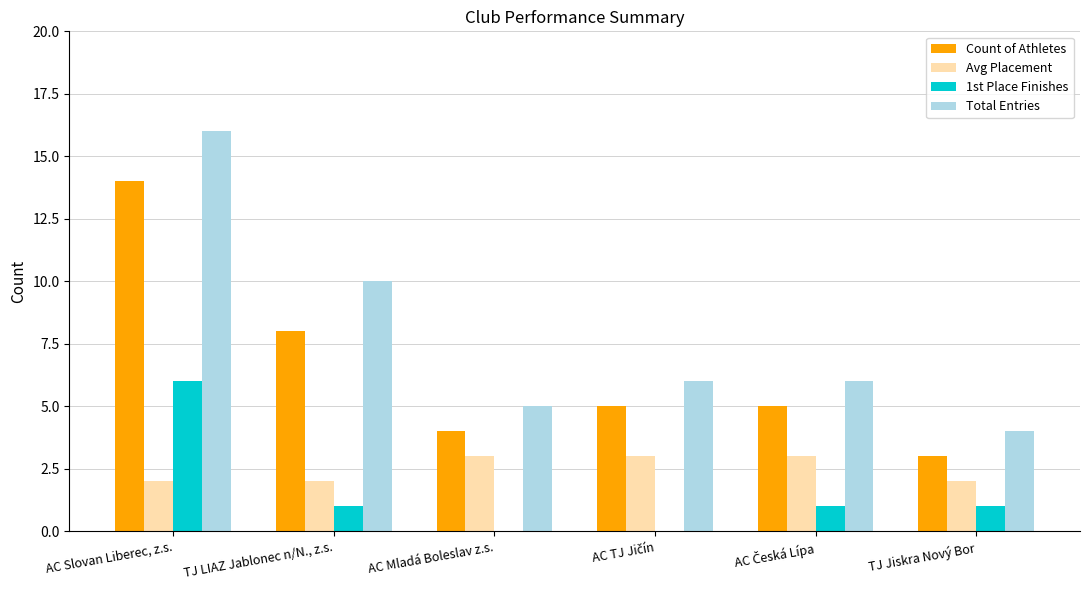

The value of Total Entries at TJ LIAZ Jablonec n/N., z.s. is 15. True or false?

False